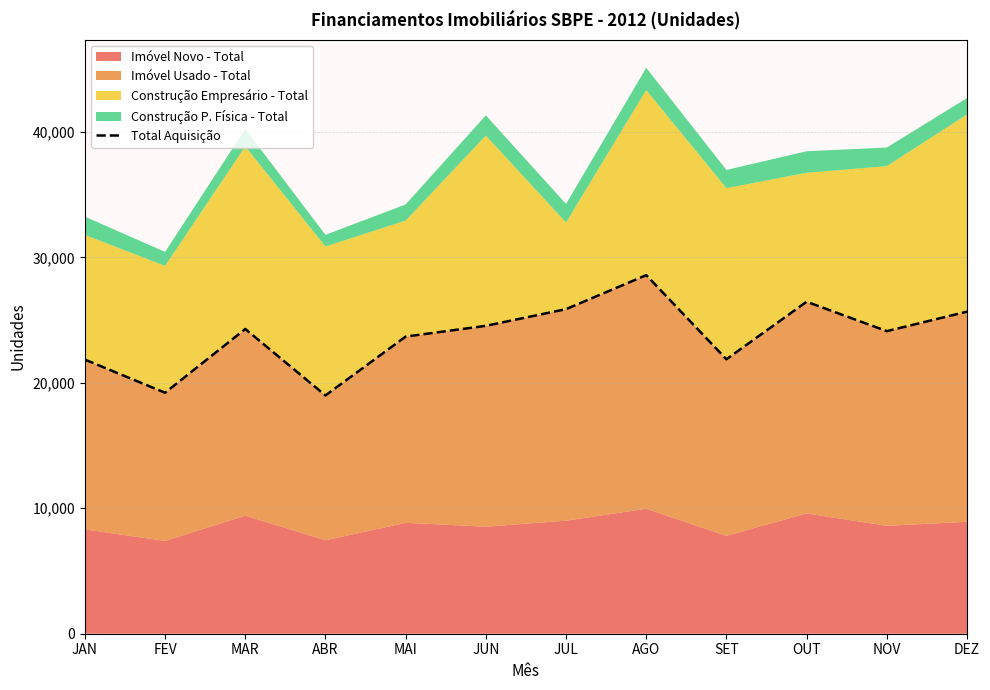

At which label does the data first exceed 24290?

JUN